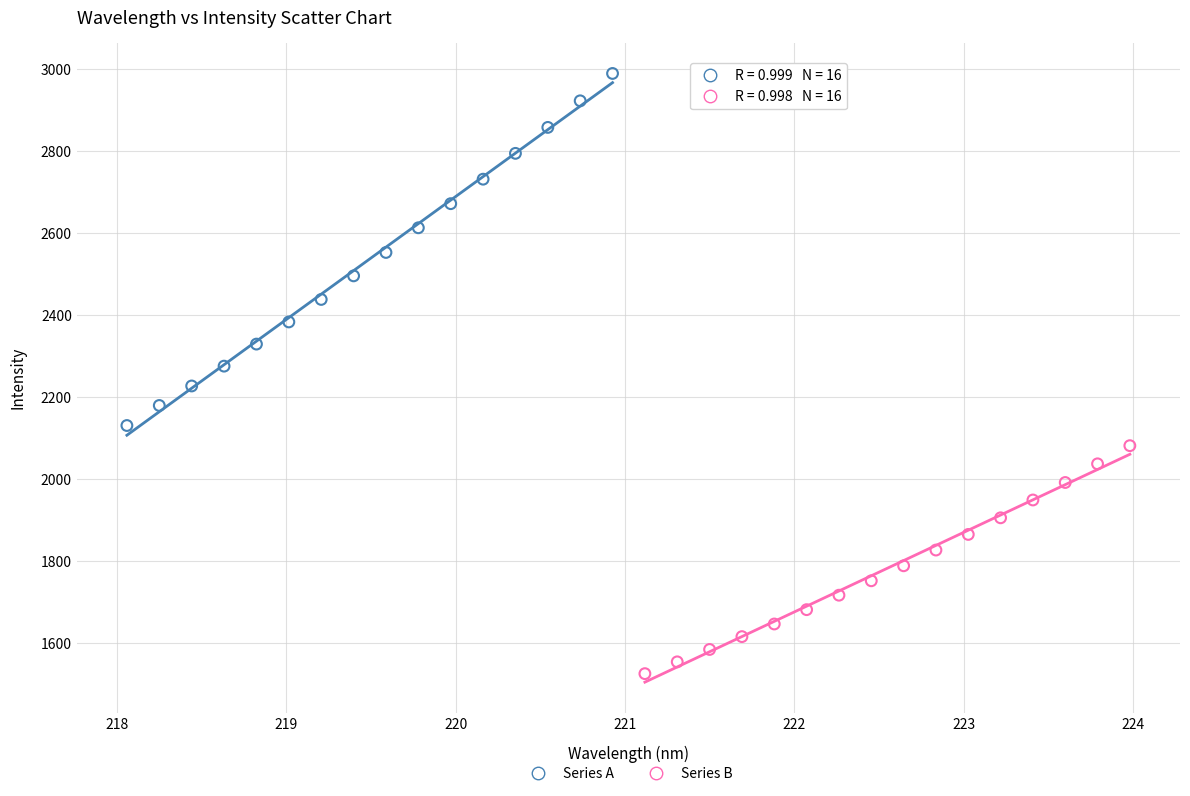

What are all the series names shown in the legend?

Series A, Series B